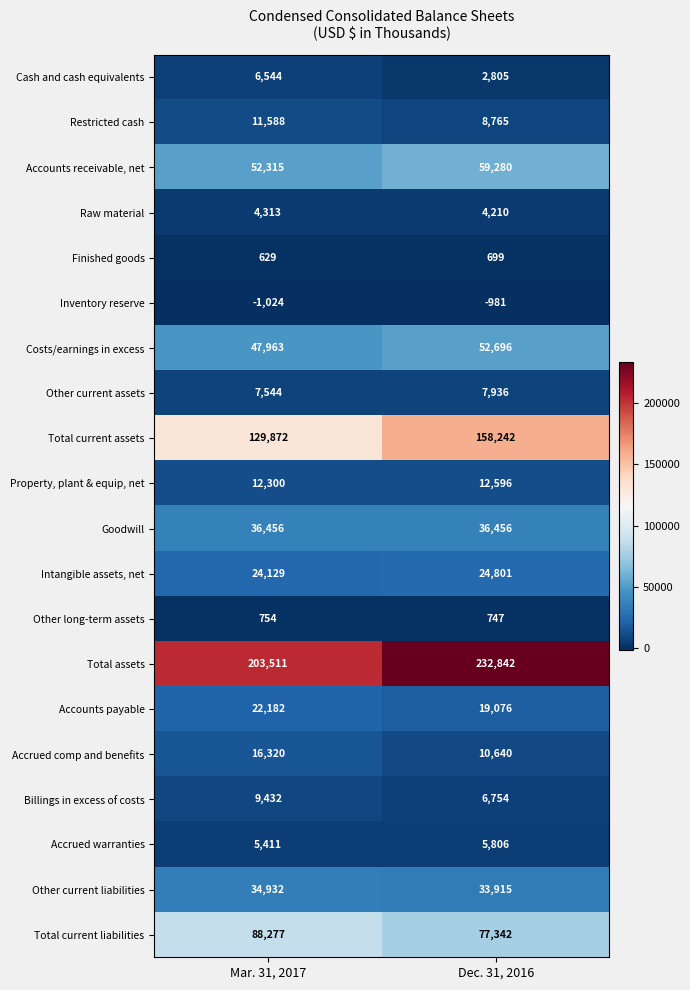

Read the Accounts receivable, net value at Dec. 31, 2016, to the nearest 100.

59300